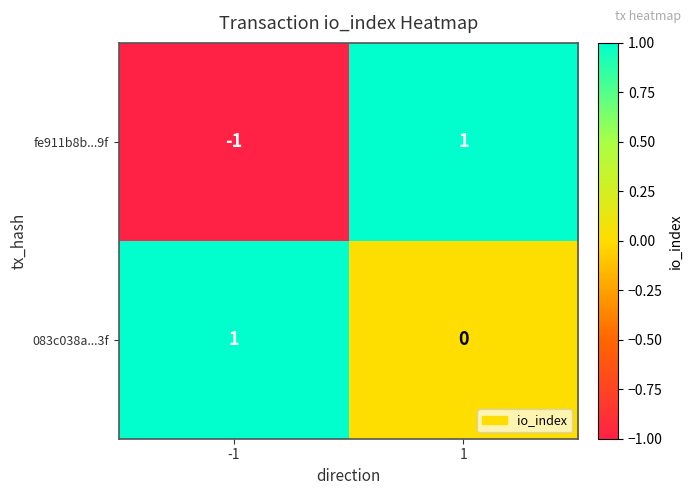

True or false: 083c038a...3f has a value of 1 at 1.

False